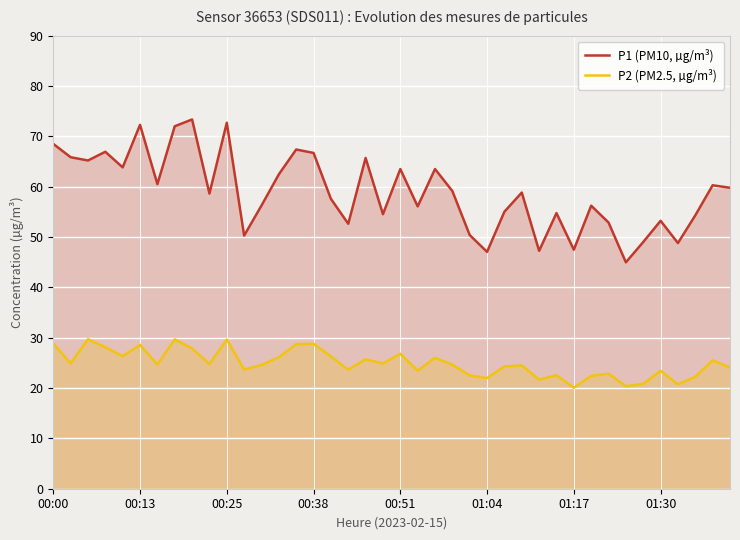

How many lines are shown in the chart?

2